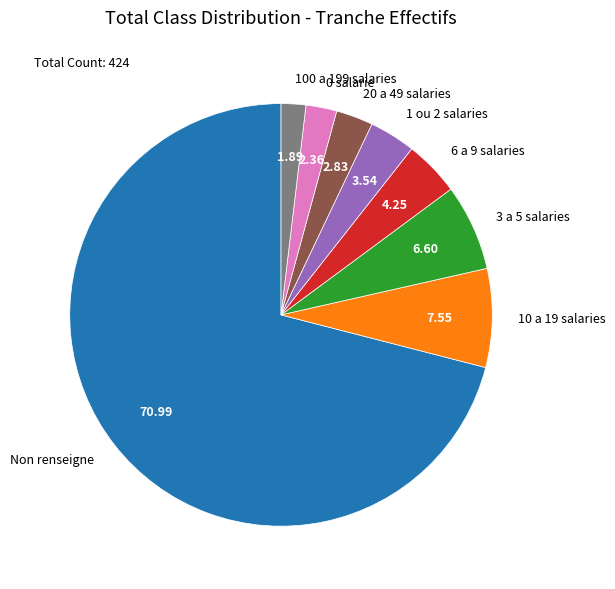

Between 20 a 49 salaries and 1 ou 2 salaries, which is larger?

1 ou 2 salaries